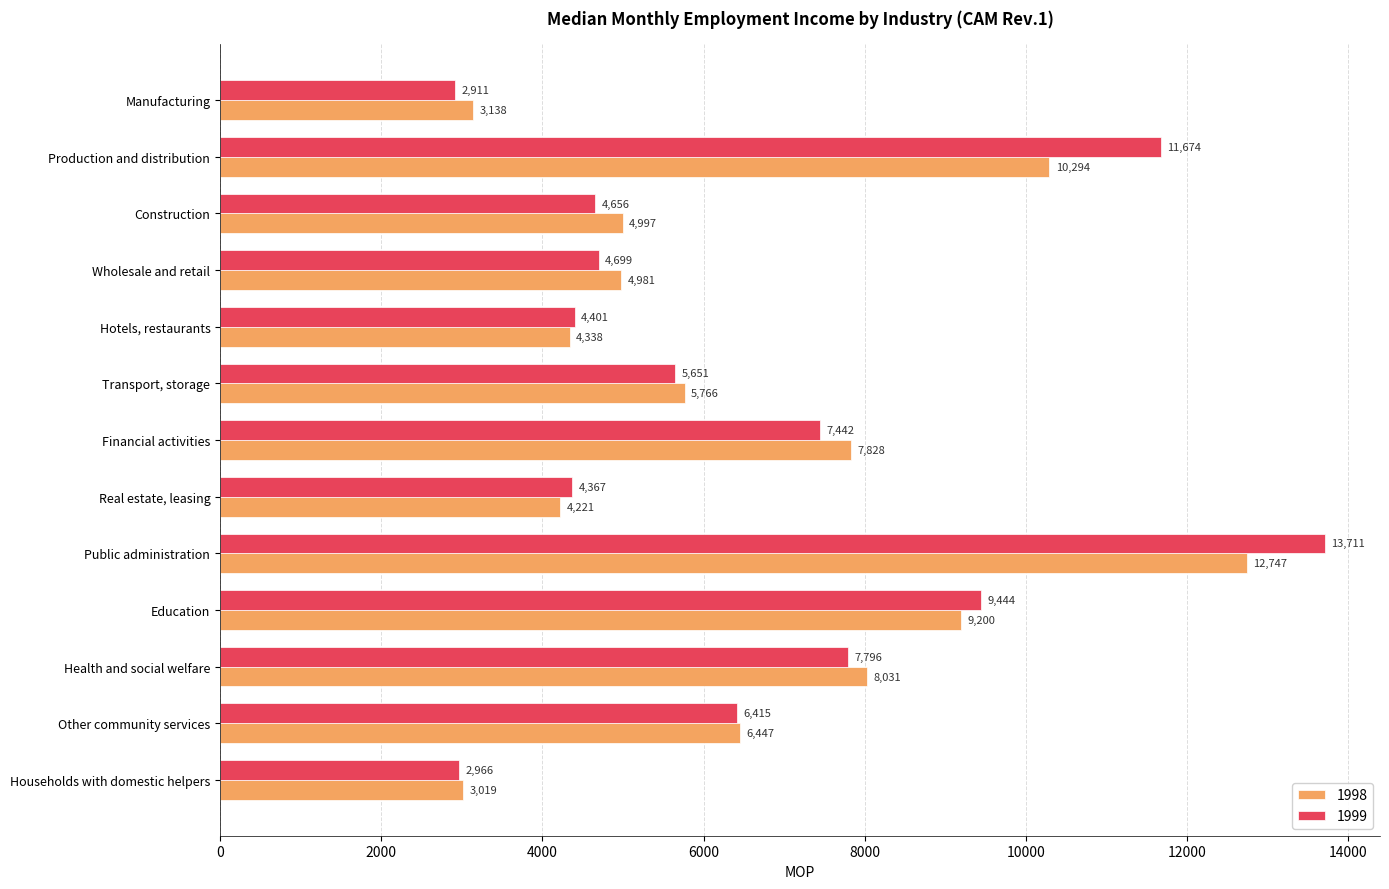

At how many categories does at least one series exceed 11047?

2